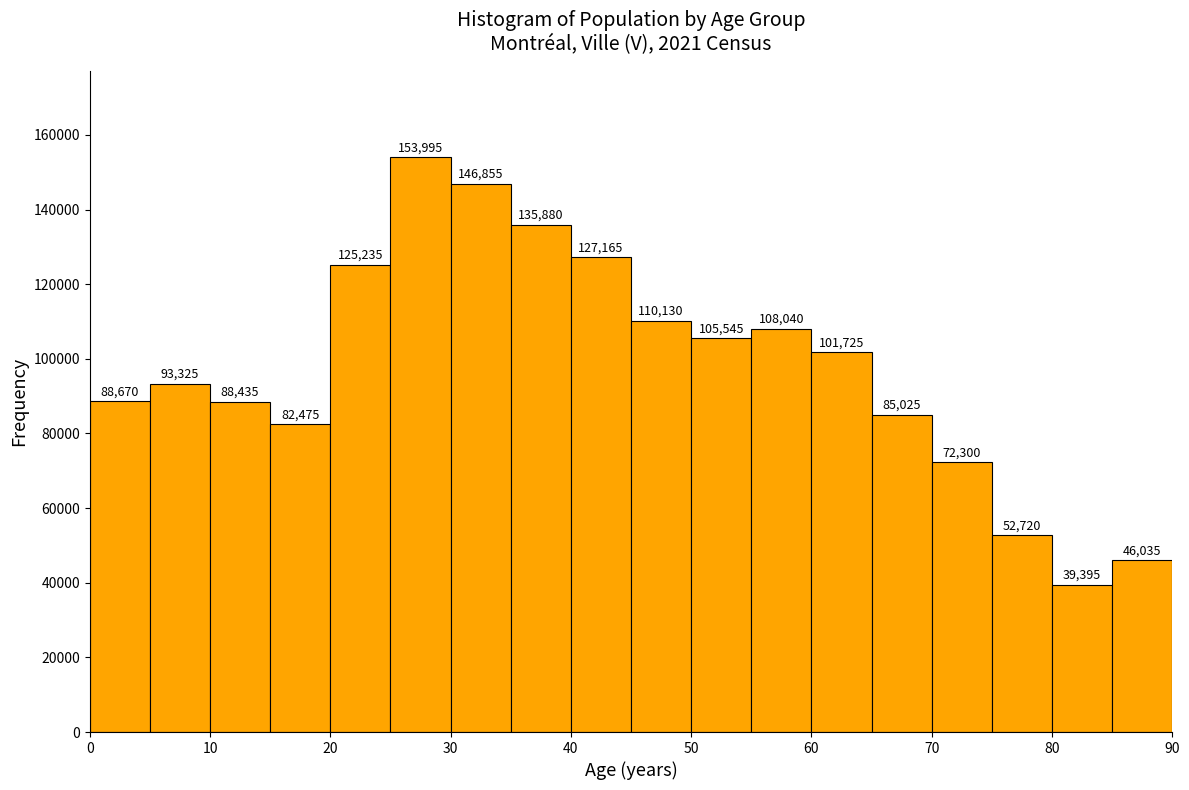

Reading left to right, transcribe this chart: for each bar, give the range it covers on the x-axis and its height.

0 to 5: 88670
5 to 10: 93325
10 to 15: 88435
15 to 20: 82475
20 to 25: 125235
25 to 30: 153995
30 to 35: 146855
35 to 40: 135880
40 to 45: 127165
45 to 50: 110130
50 to 55: 105545
55 to 60: 108040
60 to 65: 101725
65 to 70: 85025
70 to 75: 72300
75 to 80: 52720
80 to 85: 39395
85 to 90: 46035